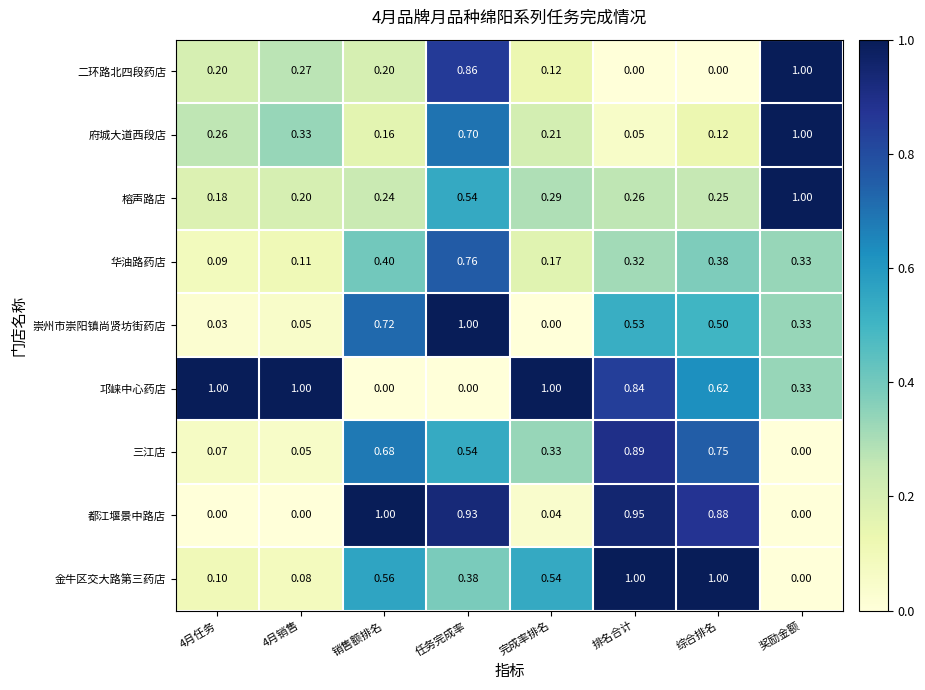

Rank the series at 完成率排名 from highest to lowest value.

邛崃中心药店, 金牛区交大路第三药店, 三江店, 榕声路店, 府城大道西段店, 华油路药店, 二环路北四段药店, 都江堰景中路店, 崇州市崇阳镇尚贤坊街药店